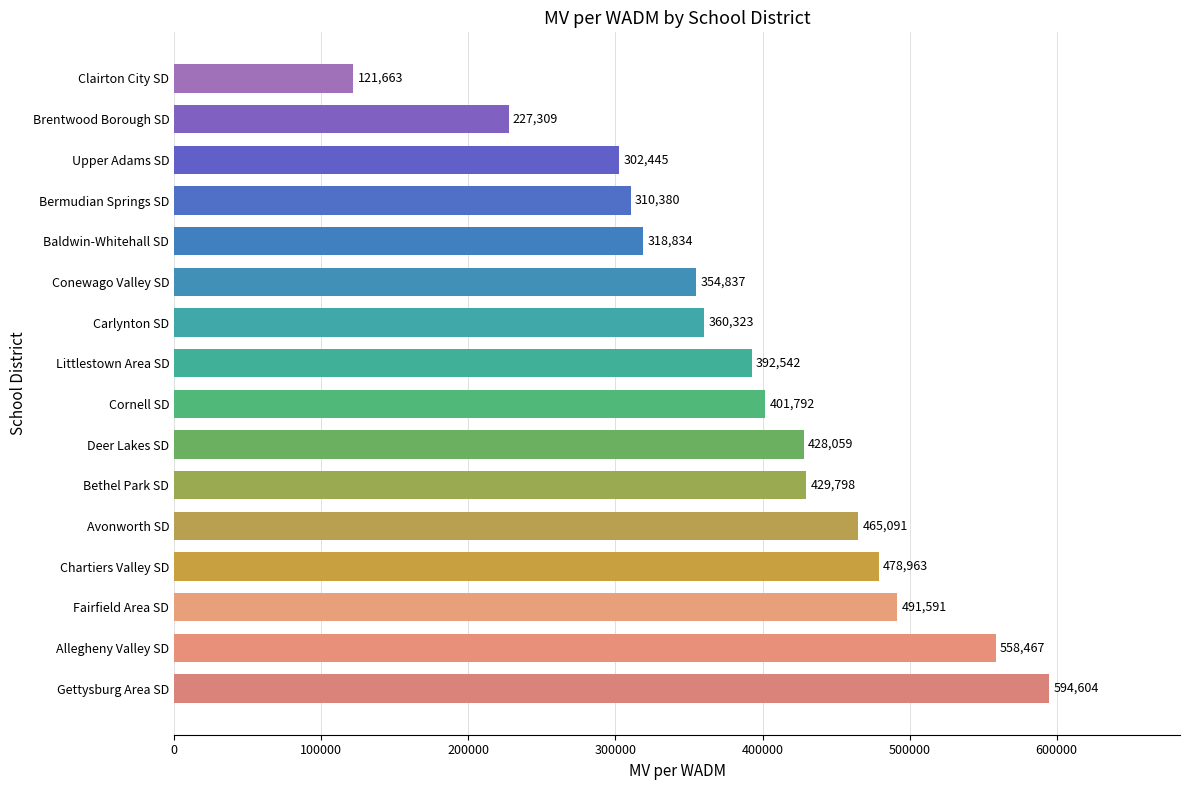

The chart shows a value of 573180 at Carlynton SD. True or false?

False